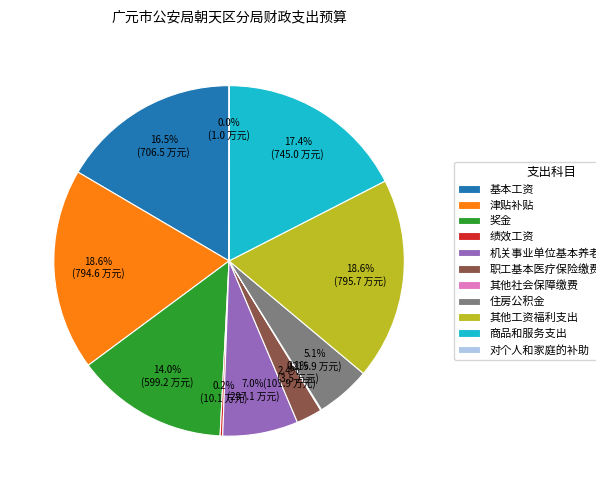

Approximately how many times larger is the value at 奖金 compared to 津贴补贴?

0.8